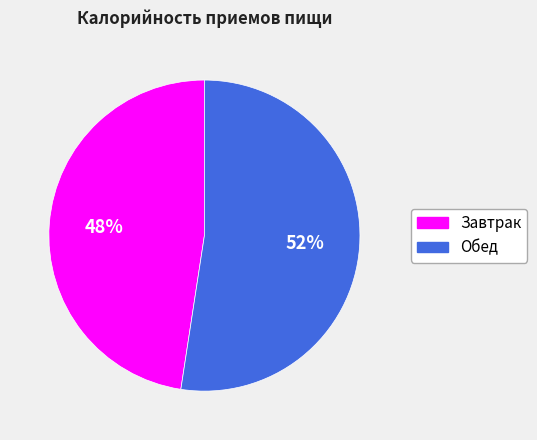

What is the smallest slice in the pie chart?

Завтрак